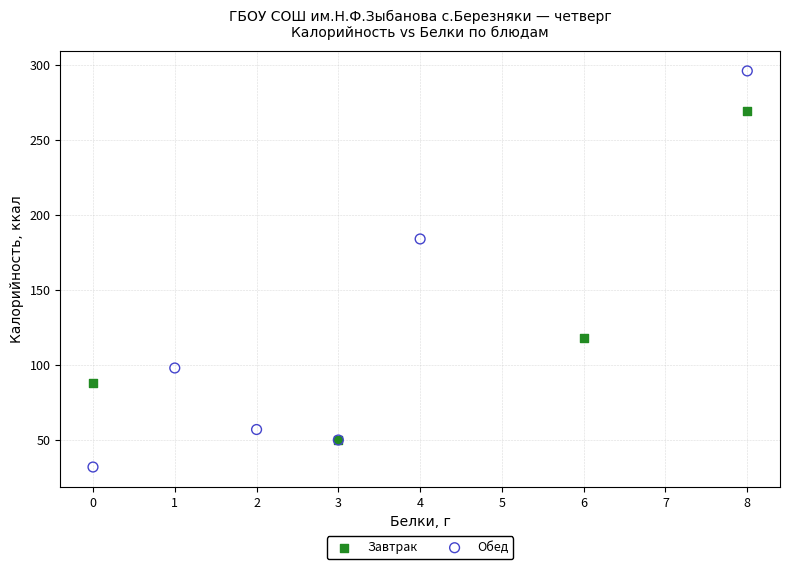

Which series has the widest spread of Y values?

Обед